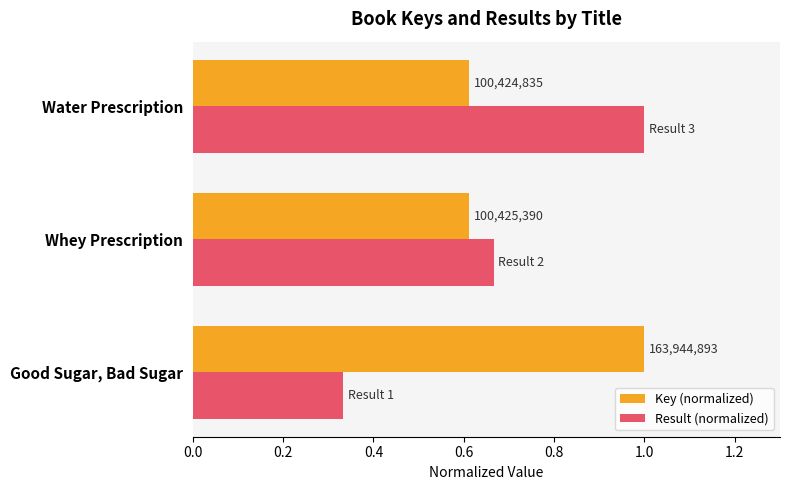

Reading right to left, what are all the values shown in this chart?

Key (normalized): 0.6	0.6	1.0
Result (normalized): 1.0	0.7	0.3